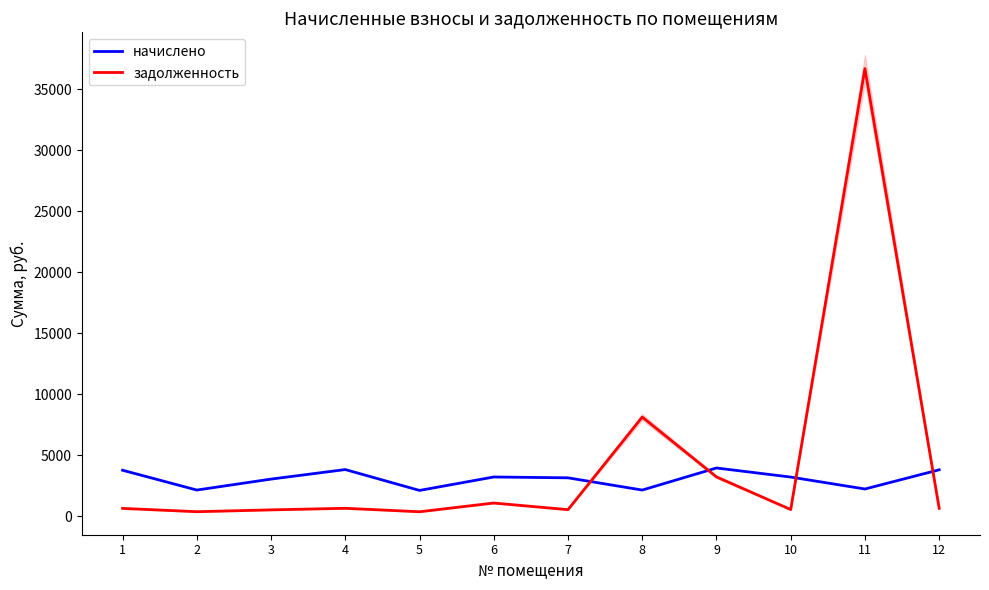

How many data points in задолженность are less than 632?

6